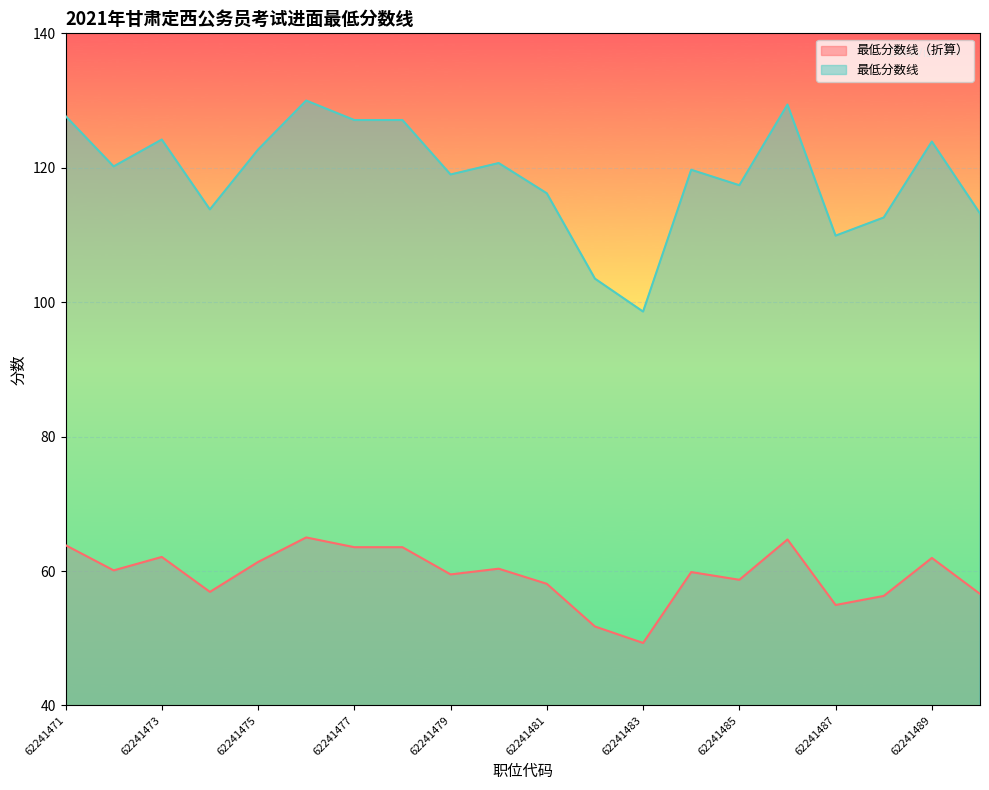

Reading right to left, list all the values displayed in this chart.

最低分数线（折算）: 62241490=56.6	62241489=62.0	62241488=56.3	62241487=55.0	62241486=64.7	62241485=58.7	62241484=59.9	62241483=49.3	62241482=51.8	62241481=58.1	62241480=60.4	62241479=59.5	62241478=63.5	62241477=63.5	62241476=65.0	62241475=61.4	62241474=56.9	62241473=62.1	62241472=60.1	62241471=63.9
最低分数线: 62241490=113.2	62241489=123.9	62241488=112.6	62241487=109.9	62241486=129.4	62241485=117.4	62241484=119.7	62241483=98.6	62241482=103.5	62241481=116.2	62241480=120.7	62241479=119.0	62241478=127.1	62241477=127.1	62241476=130.0	62241475=122.7	62241474=113.8	62241473=124.2	62241472=120.2	62241471=127.7